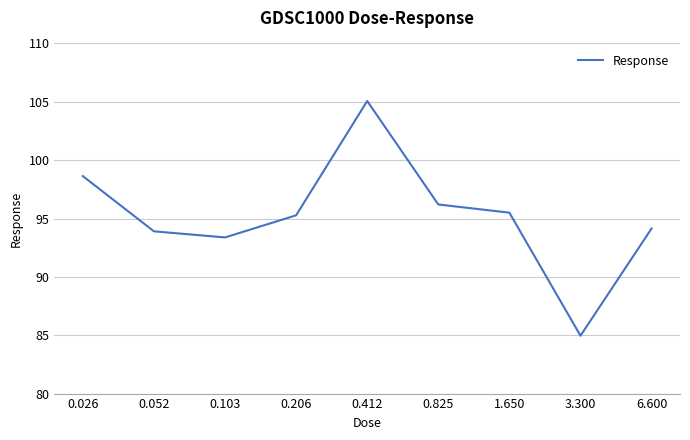

What is the smallest value displayed?

85.0